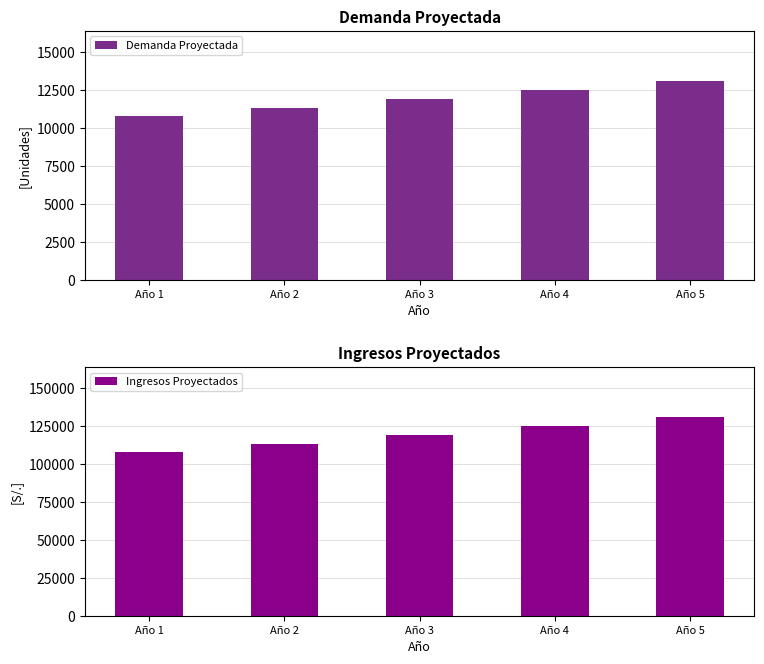

Which series changed the most between Año 2 and Año 4?

Ingresos Proyectados